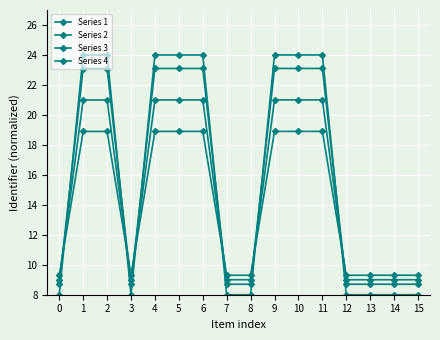

What is the total value across all series at 5?

87.0